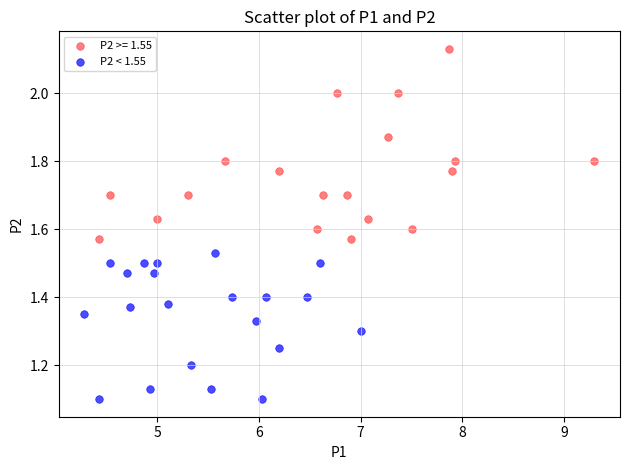

Which series has the largest Y range (max minus min)?

P2 >= 1.55